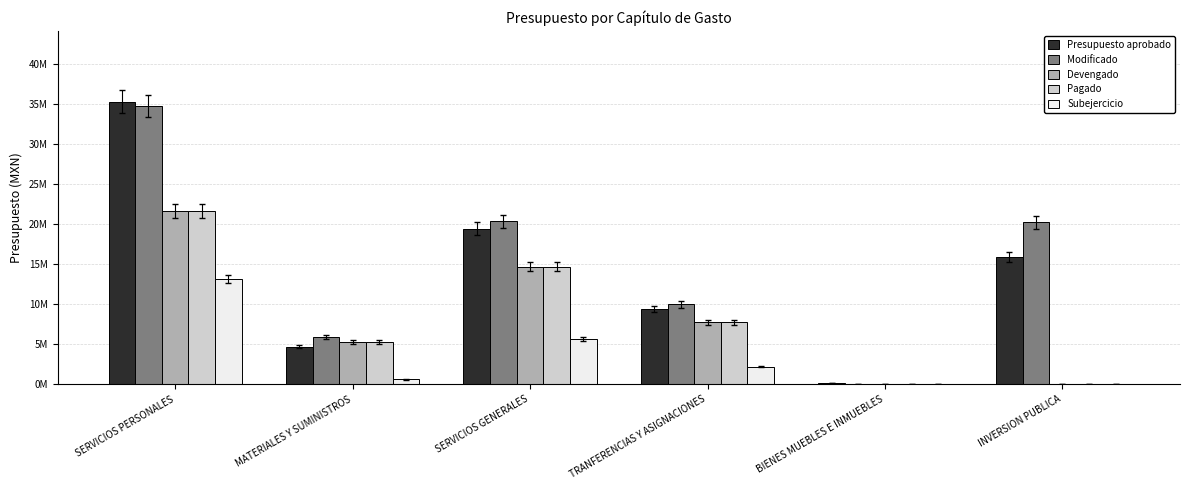

Are the bars grouped side by side (vs. stacked)?

Yes